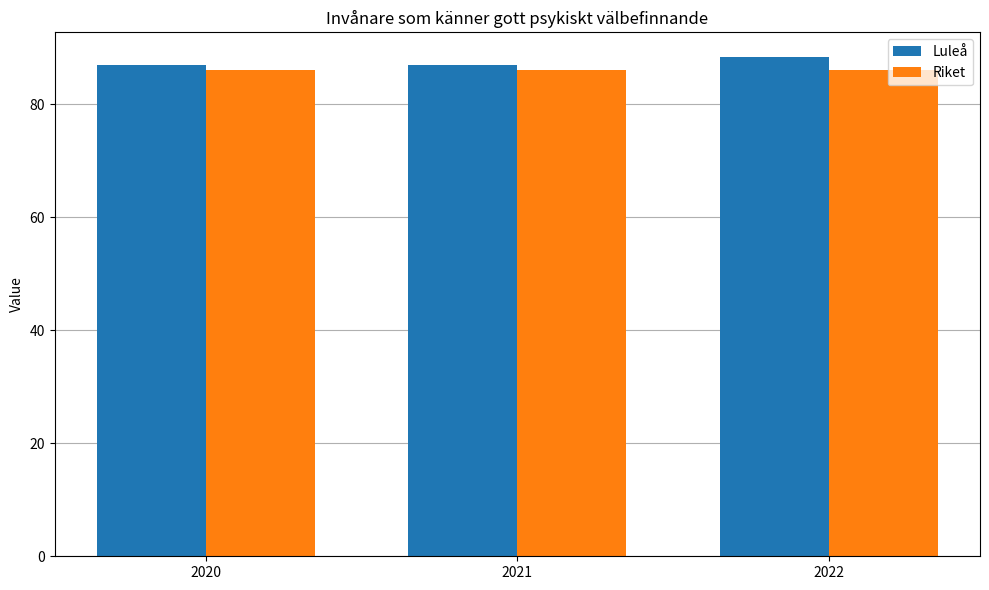

Is the value of Riket at 2020 greater than the value of Luleå at 2022?

No